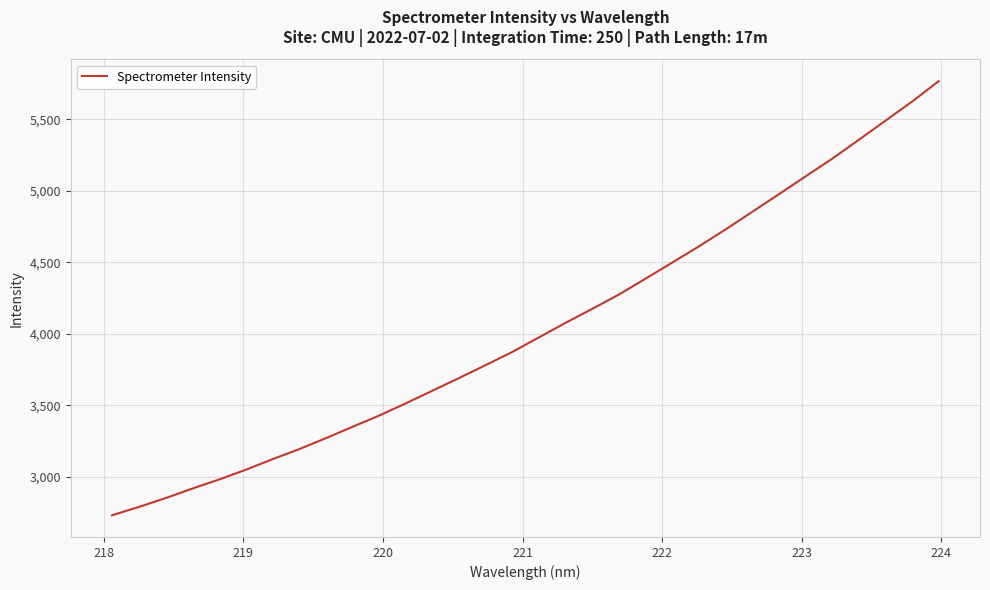

What is the minimum value shown in the chart?

2730.3